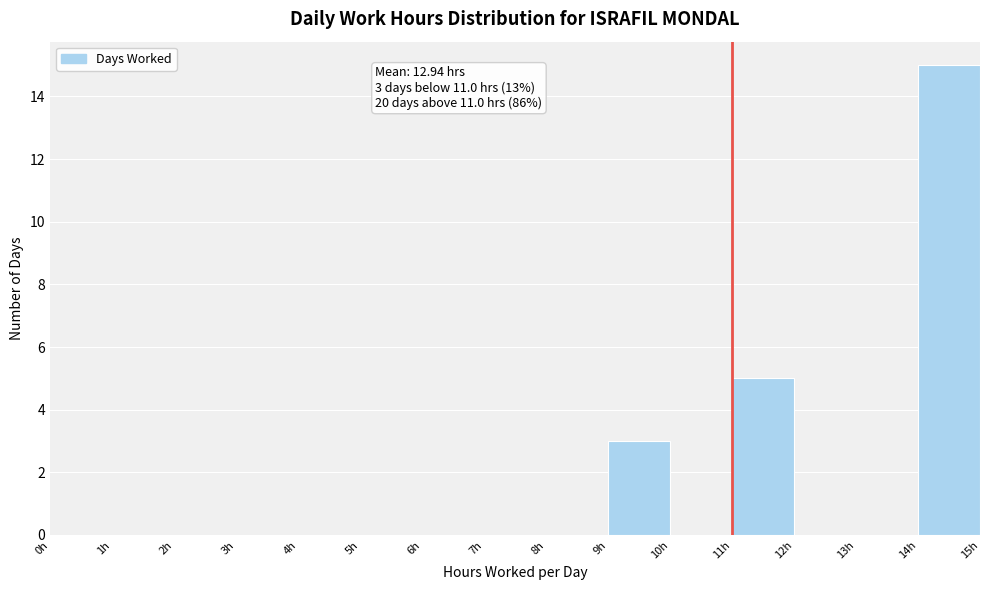

Which range on the x-axis has the tallest bar?

14 to 15